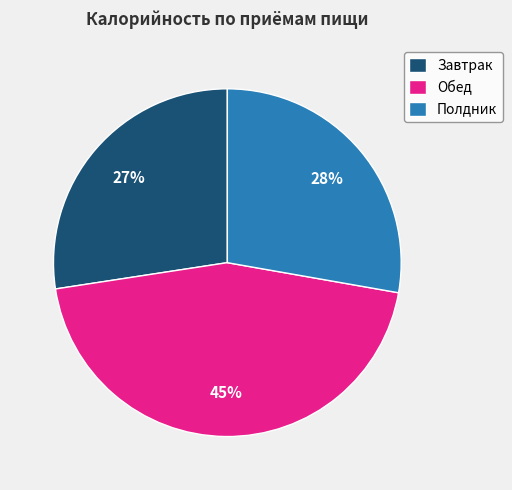

True or false: Полдник accounts for 21% of the total.

False